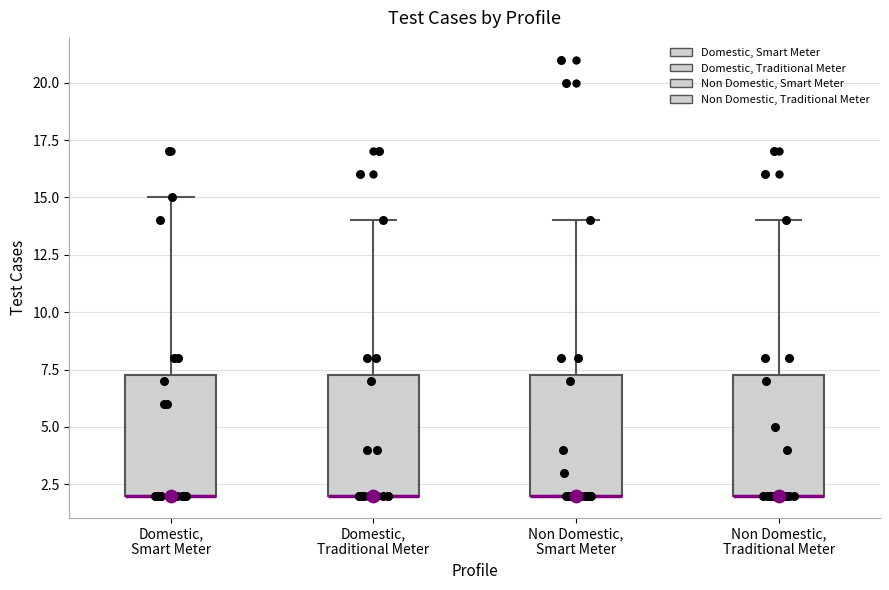

Reading left to right, read every box against the y-axis: the position of its median line, the range the box covers, and the ends of its whiskers. The values are not printed on the chart, so give them approximately, as read against the axis.

Domestic, Smart Meter: median 2.0 (drawn on the box's lower edge), box 2.0 to 7.5, whiskers 2.0 to 15.0
Domestic, Traditional Meter: median 2.0 (drawn on the box's lower edge), box 2.0 to 7.5, whiskers 2.0 to 14.0
Non Domestic, Smart Meter: median 2.0 (drawn on the box's lower edge), box 2.0 to 7.5, whiskers 2.0 to 14.0
Non Domestic, Traditional Meter: median 2.0 (drawn on the box's lower edge), box 2.0 to 7.5, whiskers 2.0 to 14.0